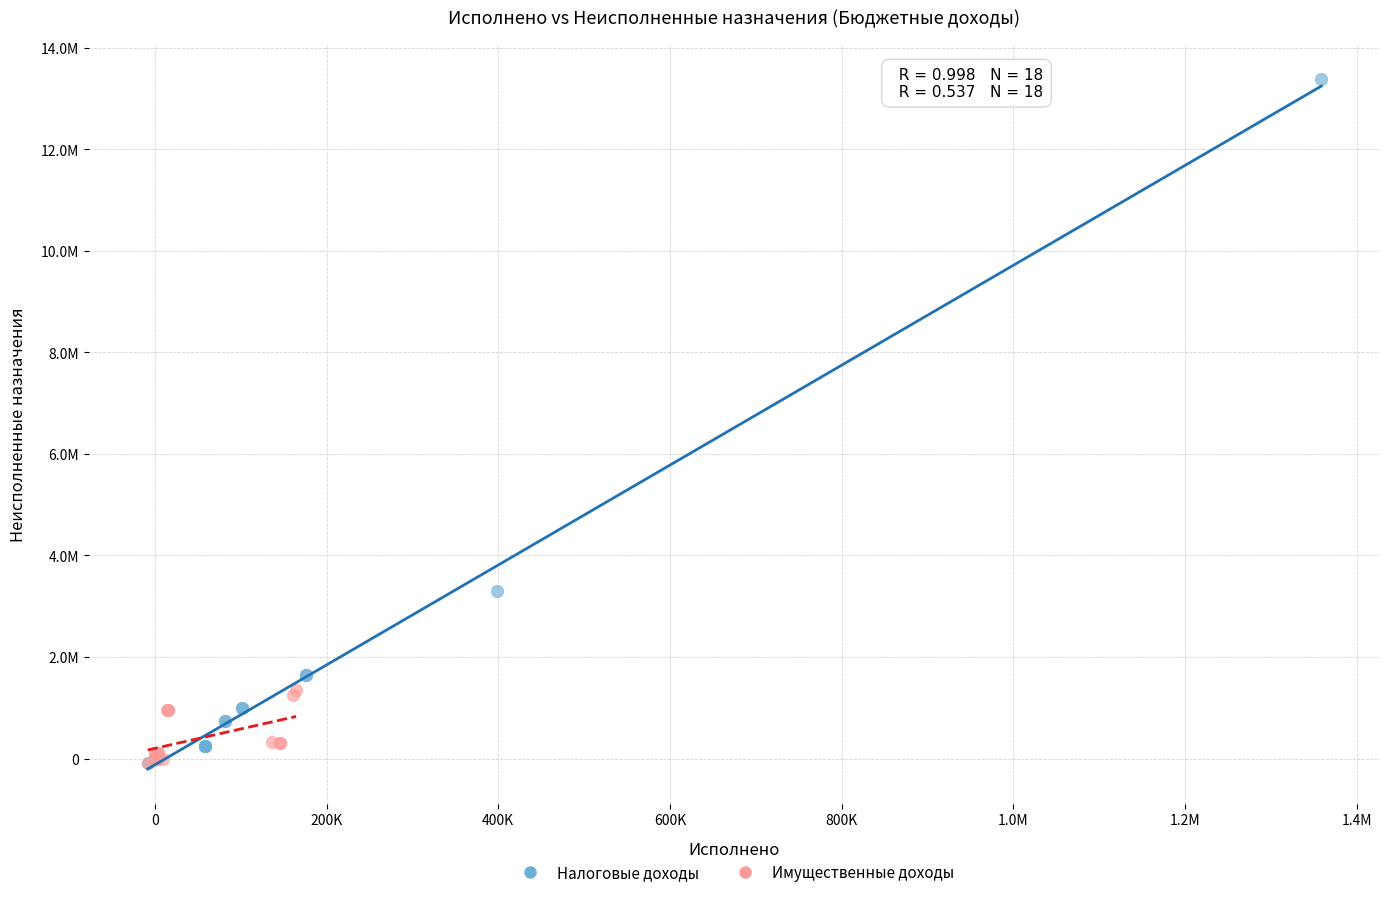

What are all the series names shown in the legend?

Налоговые доходы, Имущественные доходы